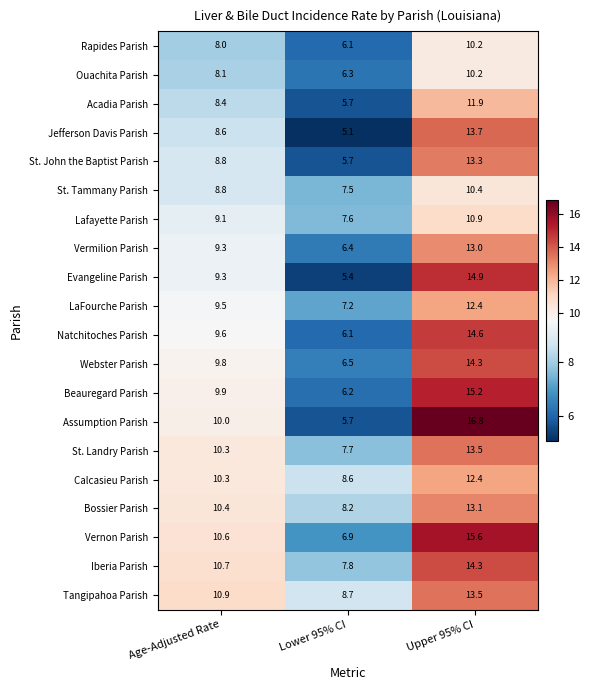

At which label does Webster Parish first exceed 9?

Age-Adjusted Rate